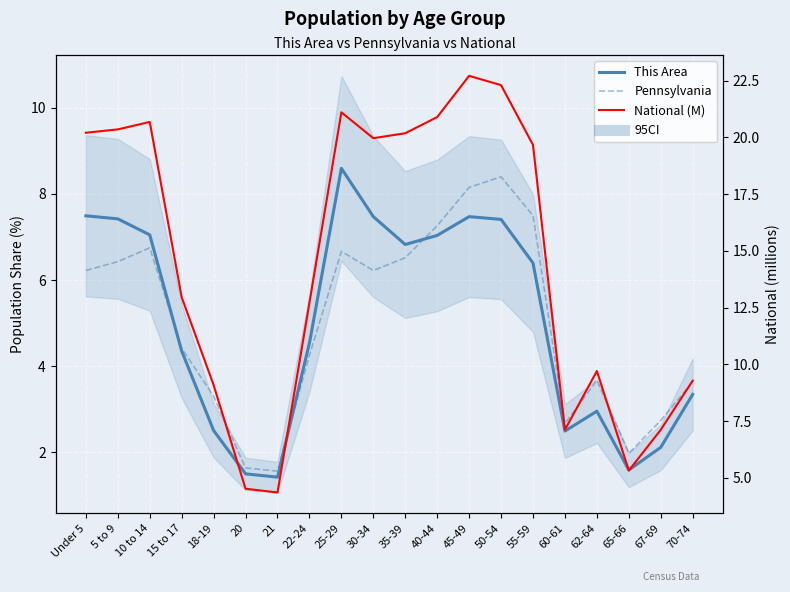

In Pennsylvania, how many points are higher than both neighbors (excluding endpoints)?

4